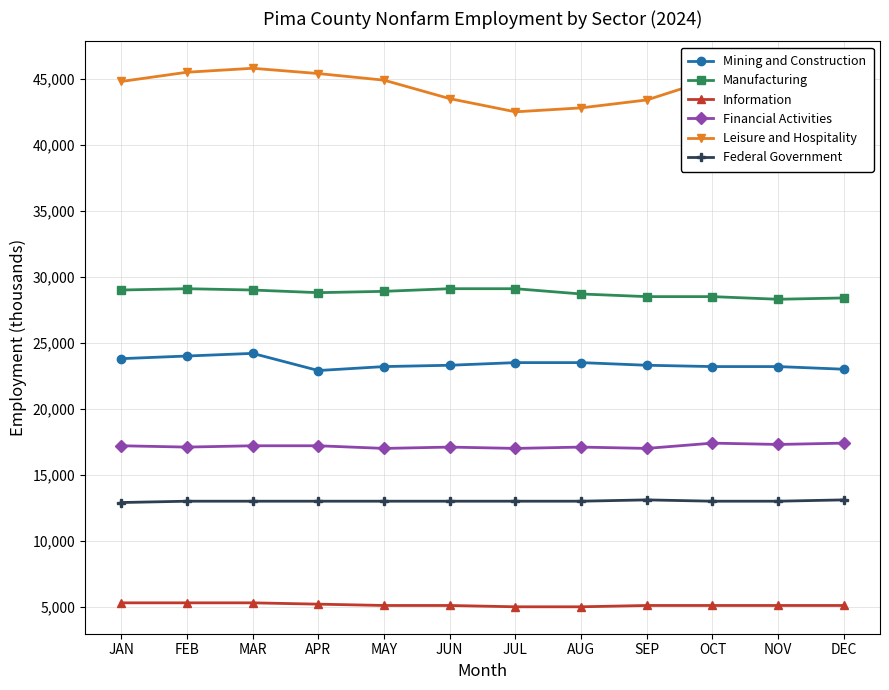

Which series has the largest total across all categories?

Leisure and Hospitality